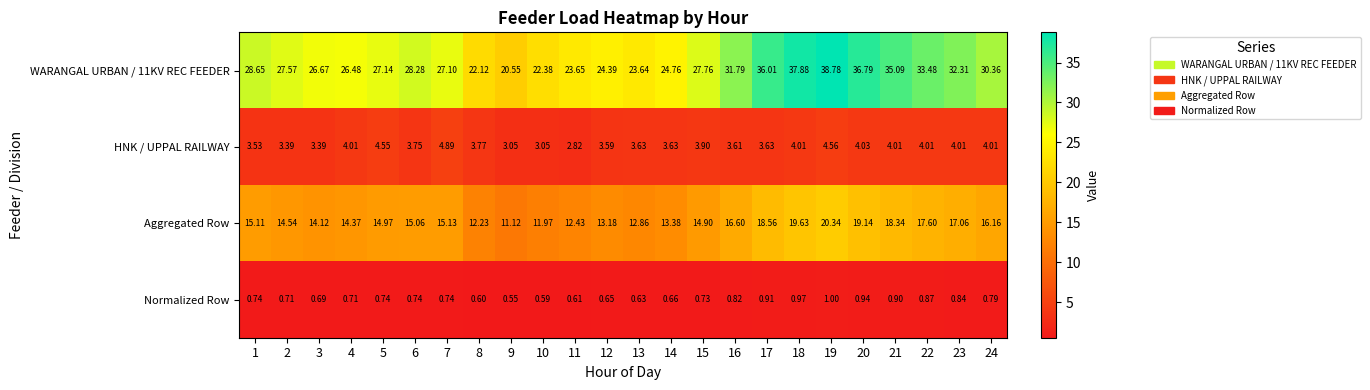

Reading left to right, list all the values displayed in this chart.

WARANGAL URBAN / 11KV REC FEEDER: 1=28.6	2=27.6	3=26.7	4=26.5	5=27.1	6=28.3	7=27.1	8=22.1	9=20.6	10=22.4	11=23.6	12=24.4	13=23.6	14=24.8	15=27.8	16=31.8	17=36.0	18=37.9	19=38.8	20=36.8	21=35.1	22=33.5	23=32.3	24=30.4
HNK / UPPAL RAILWAY: 1=3.5	2=3.4	3=3.4	4=4.0	5=4.5	6=3.8	7=4.9	8=3.8	9=3.0	10=3.0	11=2.8	12=3.6	13=3.6	14=3.6	15=3.9	16=3.6	17=3.6	18=4.0	19=4.6	20=4.0	21=4.0	22=4.0	23=4.0	24=4.0
Aggregated Row: 1=15.1	2=14.5	3=14.1	4=14.4	5=15.0	6=15.1	7=15.1	8=12.2	9=11.1	10=12.0	11=12.4	12=13.2	13=12.9	14=13.4	15=14.9	16=16.6	17=18.6	18=19.6	19=20.3	20=19.1	21=18.3	22=17.6	23=17.1	24=16.2
Normalized Row: 1=0.7	2=0.7	3=0.7	4=0.7	5=0.7	6=0.7	7=0.7	8=0.6	9=0.6	10=0.6	11=0.6	12=0.7	13=0.6	14=0.7	15=0.7	16=0.8	17=0.9	18=1.0	19=1.0	20=0.9	21=0.9	22=0.9	23=0.8	24=0.8